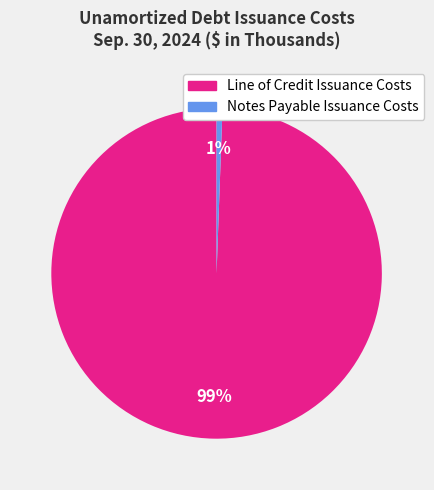

To the nearest percent, what is the combined percentage of Notes Payable Issuance Costs and Line of Credit Issuance Costs?

100%